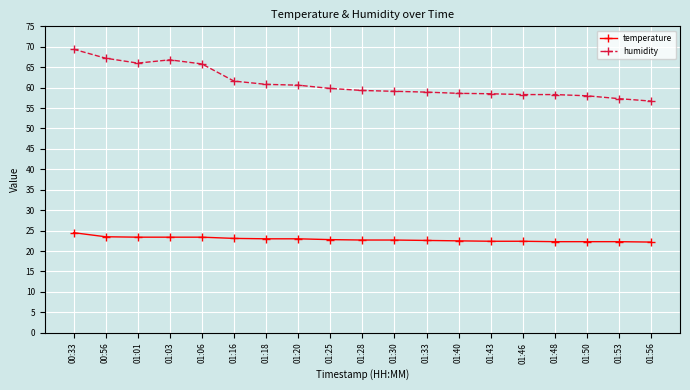

Rank the series by their average value, from lowest to highest.

temperature, humidity